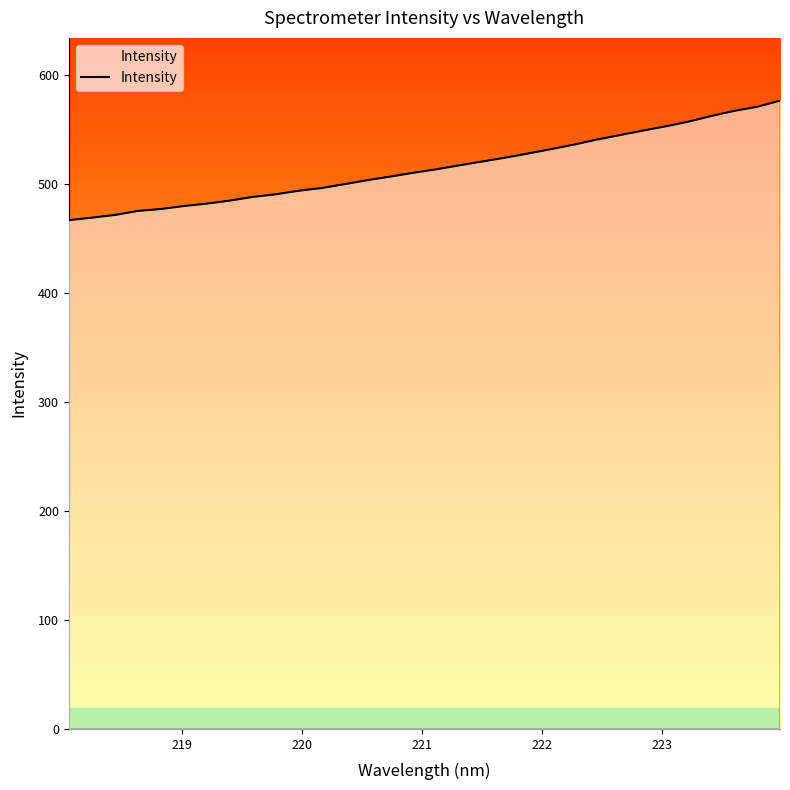

What is the sum of all values?

16489.8